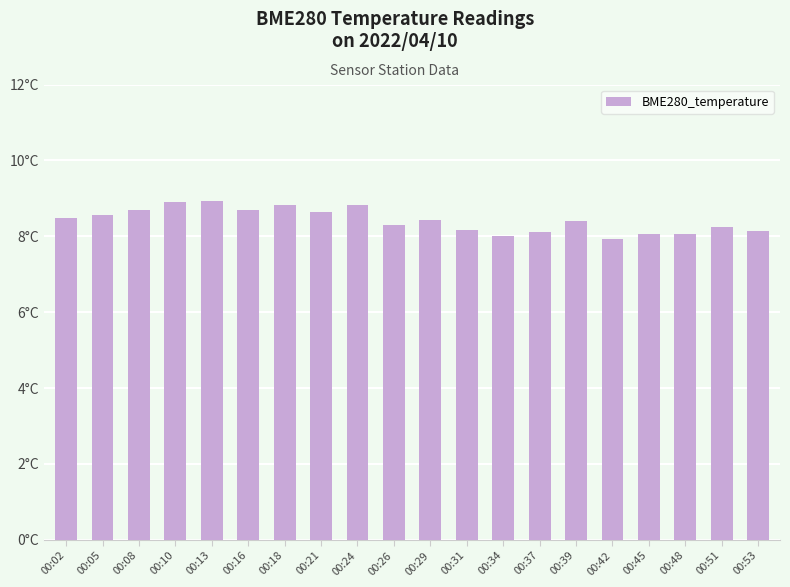

Where is the data nearest to the value 8?

00:34